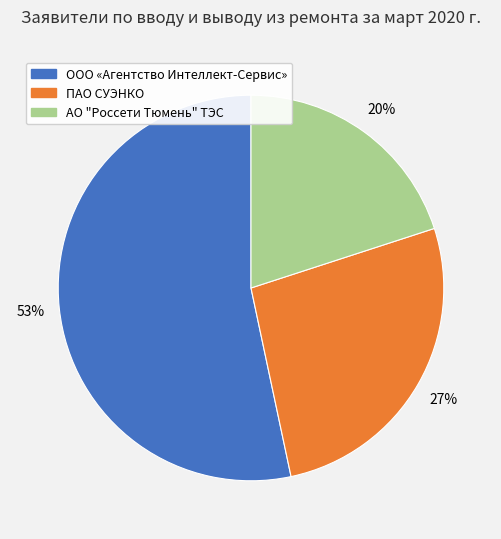

What is the smallest slice in the pie chart?

АО "Россети Тюмень" ТЭС